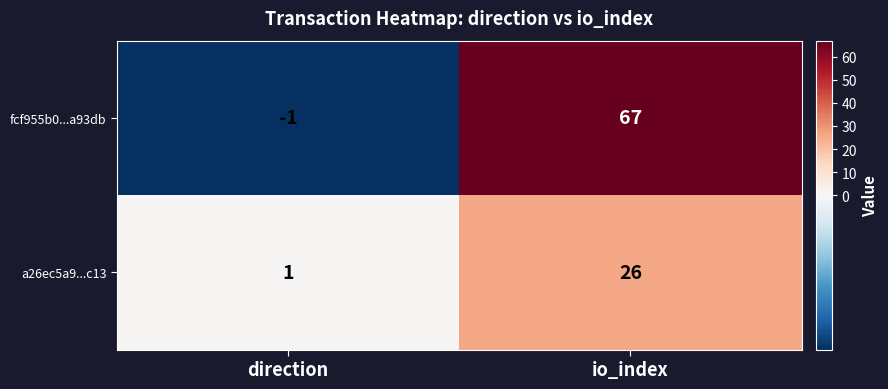

Reading left to right, list all the values displayed in this chart.

fcf955b0...a93db: -1	67
a26ec5a9...c13: 1	26